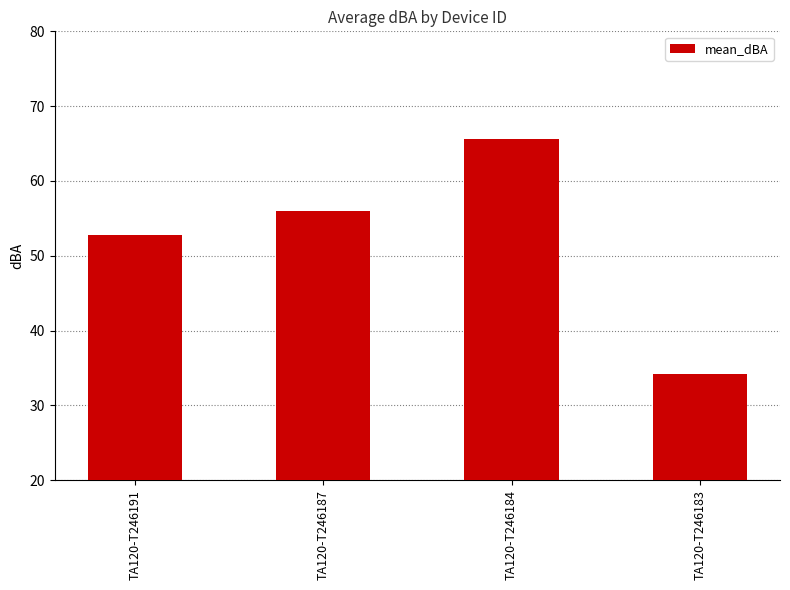

At which label is the value closest to 49?

TA120-T246191